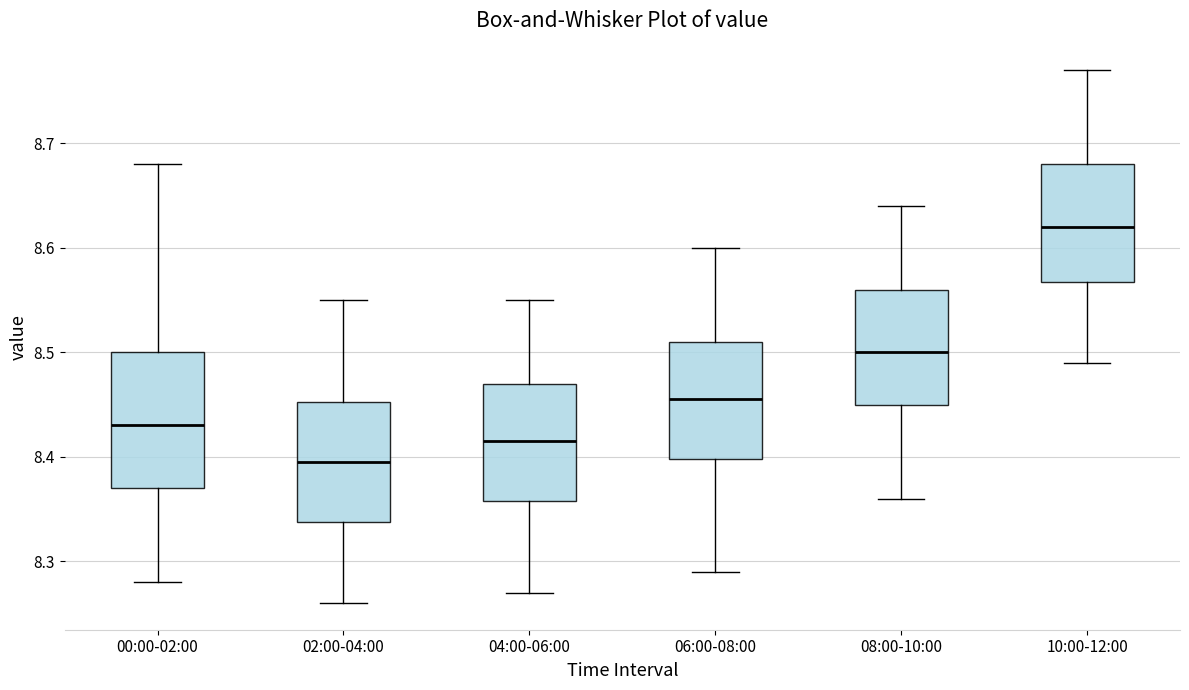

Reading left to right, read every box against the y-axis: the position of its median line, the range the box covers, and the ends of its whiskers. The values are not printed on the chart, so give them approximately, as read against the axis.

00:00-02:00: median 8.43, box 8.37 to 8.50, whiskers 8.28 to 8.68
02:00-04:00: median 8.40, box 8.34 to 8.45, whiskers 8.26 to 8.55
04:00-06:00: median 8.42, box 8.36 to 8.47, whiskers 8.27 to 8.55
06:00-08:00: median 8.46, box 8.40 to 8.51, whiskers 8.29 to 8.60
08:00-10:00: median 8.50, box 8.45 to 8.56, whiskers 8.36 to 8.64
10:00-12:00: median 8.62, box 8.57 to 8.68, whiskers 8.49 to 8.77